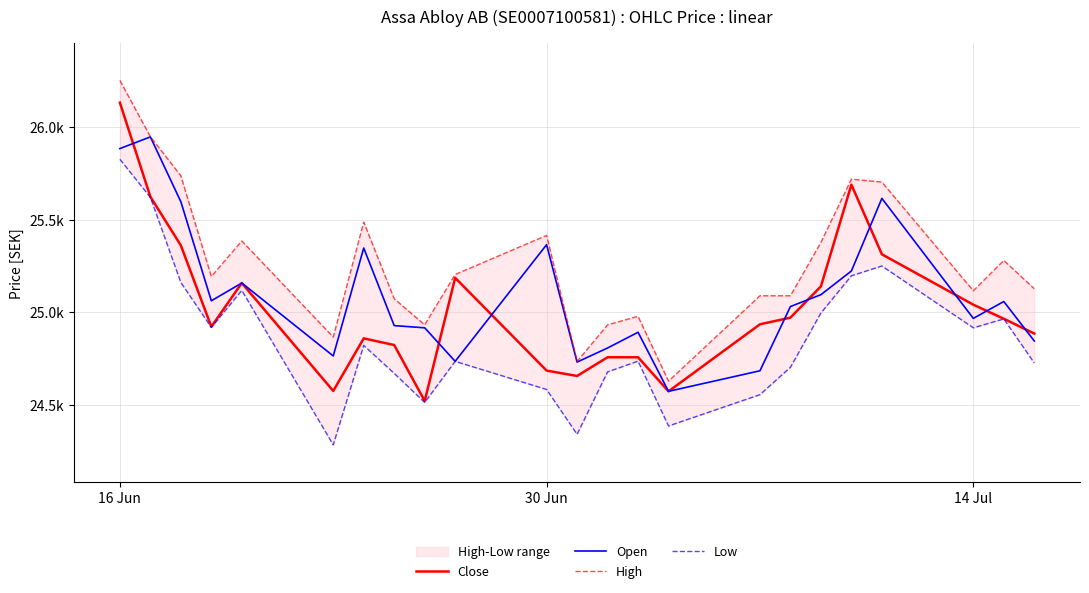

At how many categories does at least one series exceed 24896?

20